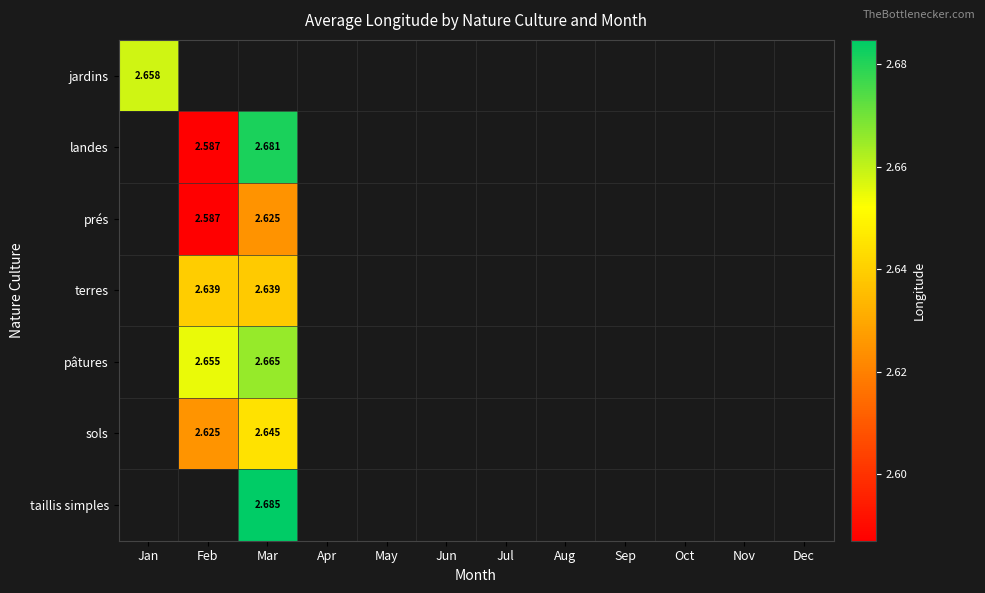

What is the smallest value displayed?

2.6